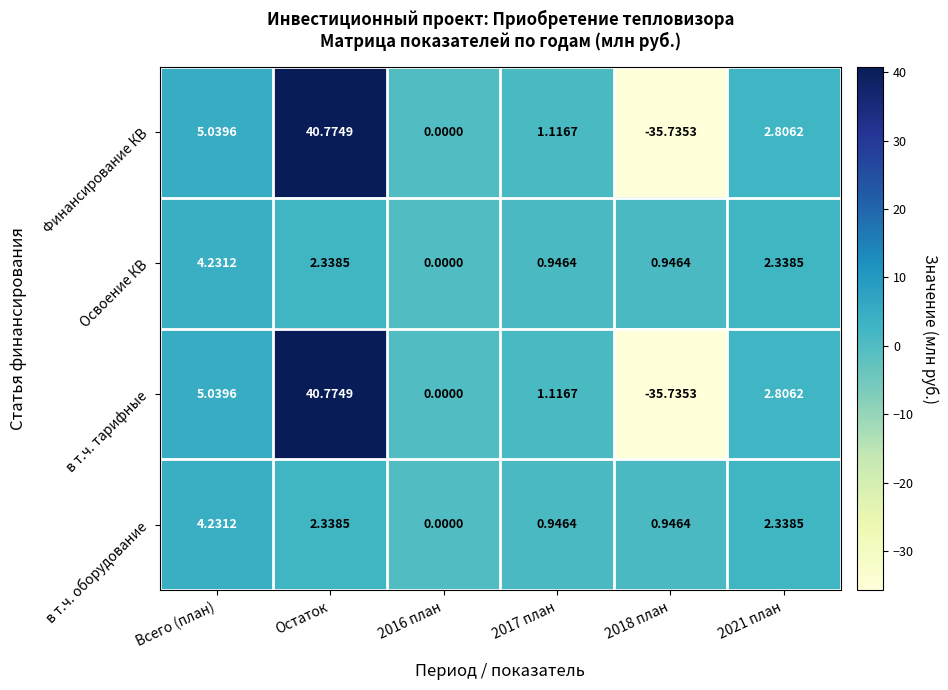

Where does the Финансирование КВ series first go above 2?

Всего (план)